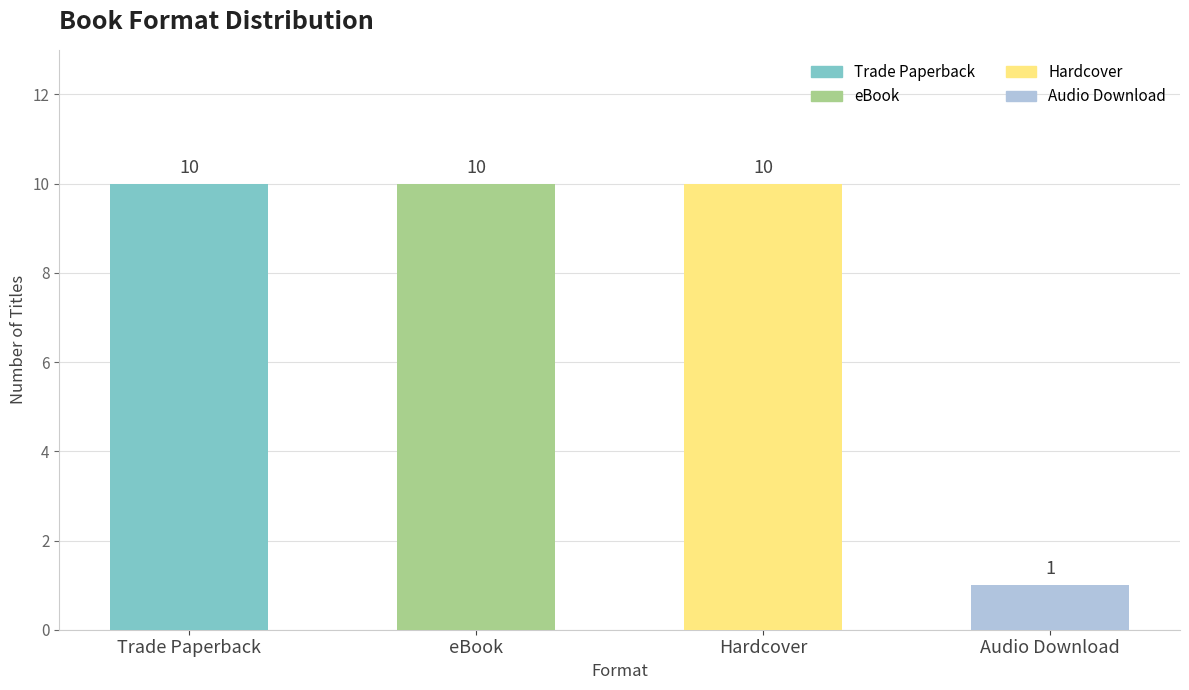

Which label corresponds to the smallest value in the chart?

Audio Download